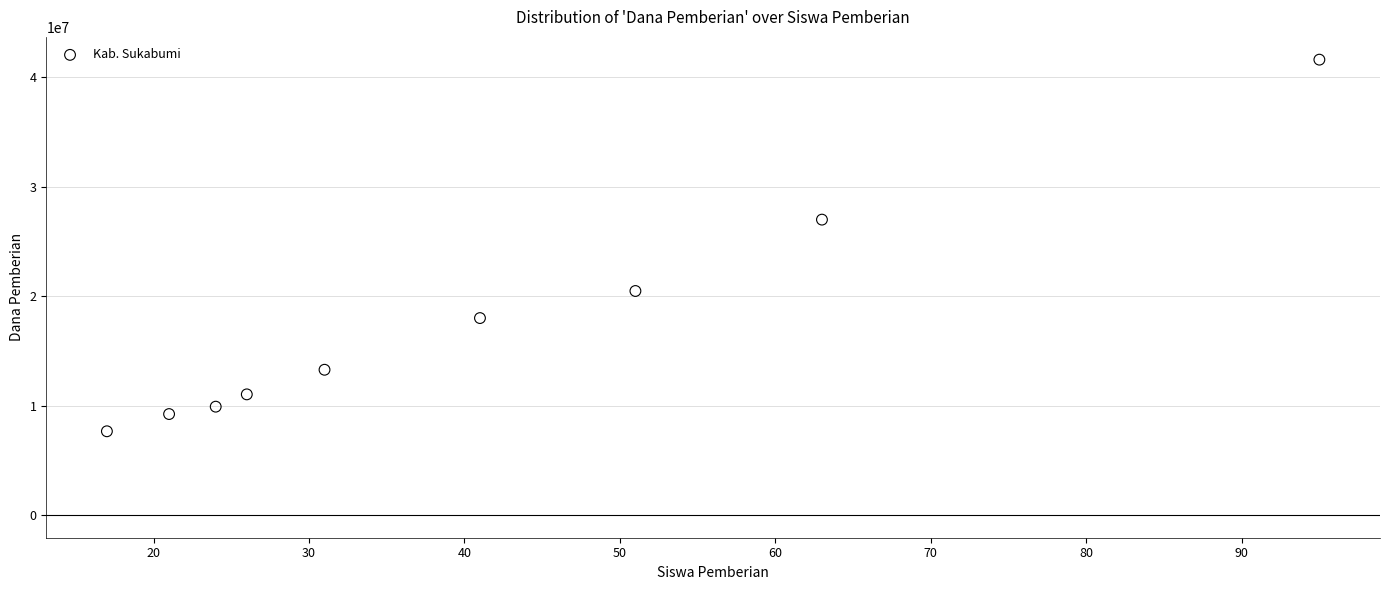

What is the range of X values (max minus min)?

78